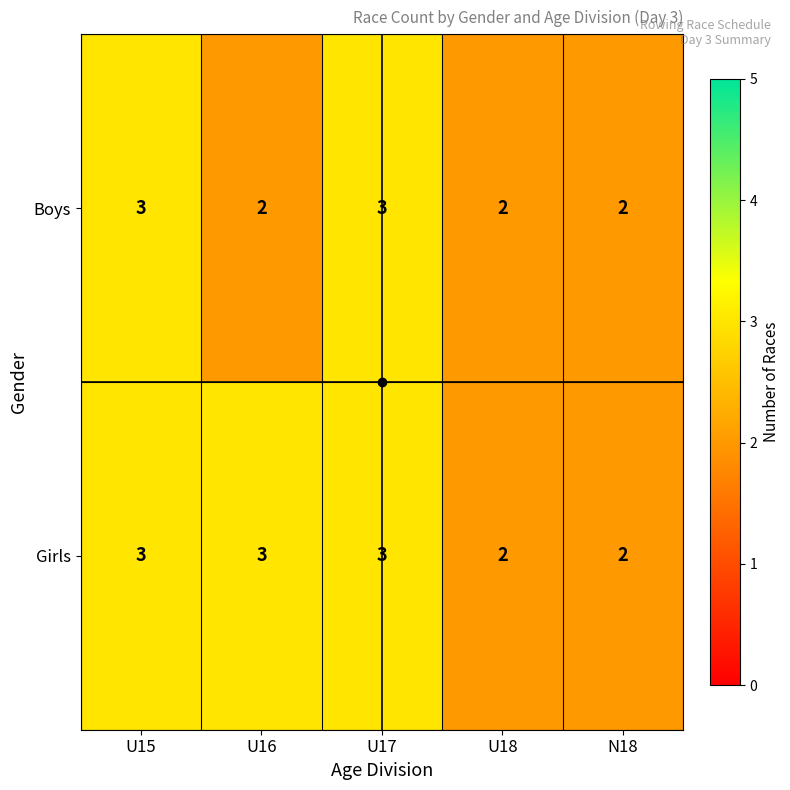

What is the total value across all series at N18?

4